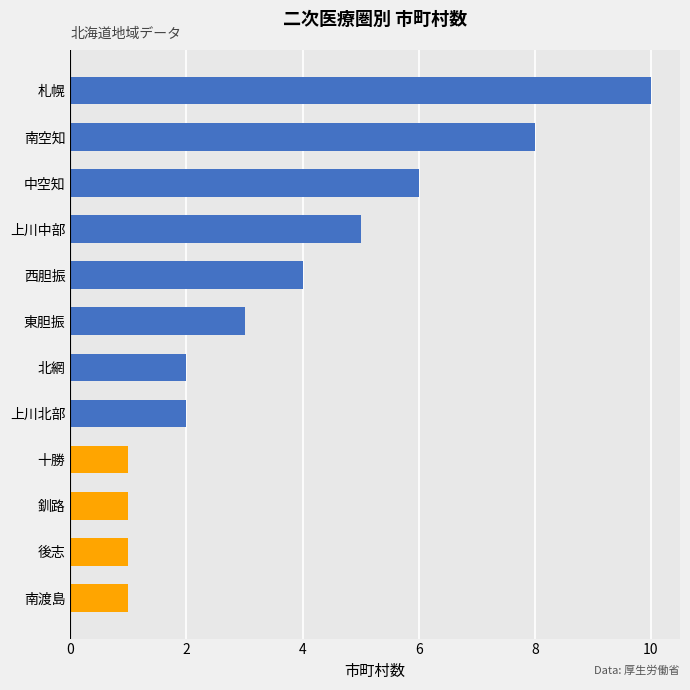

How many values are between 1 and 6?

10